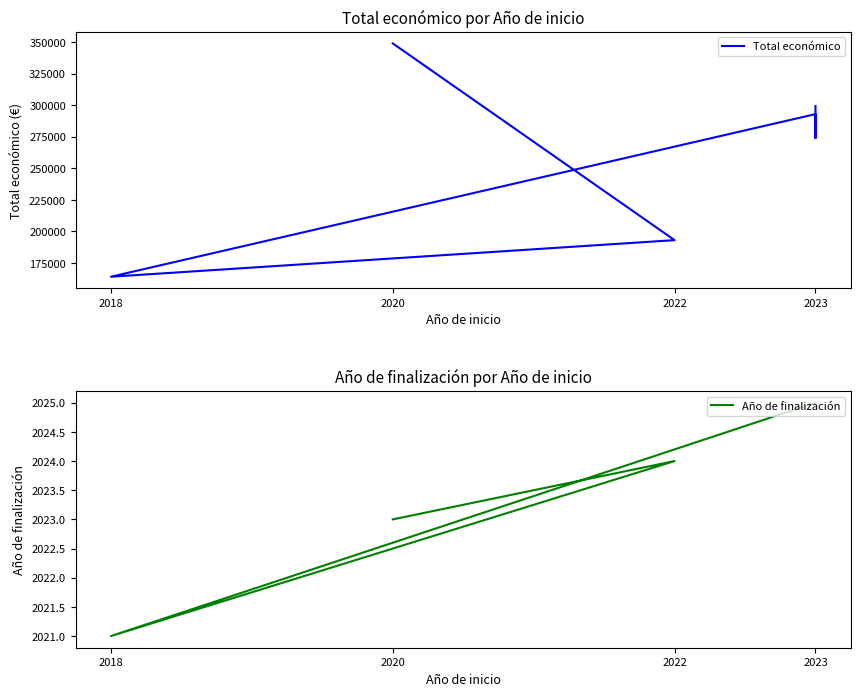

How many interior local valleys does the Año de finalización series have?

1